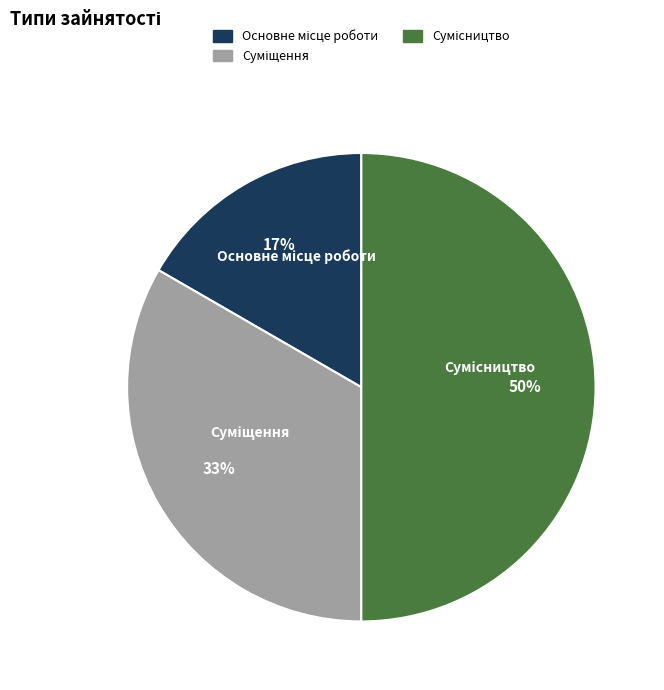

How many segments does this pie chart have?

3